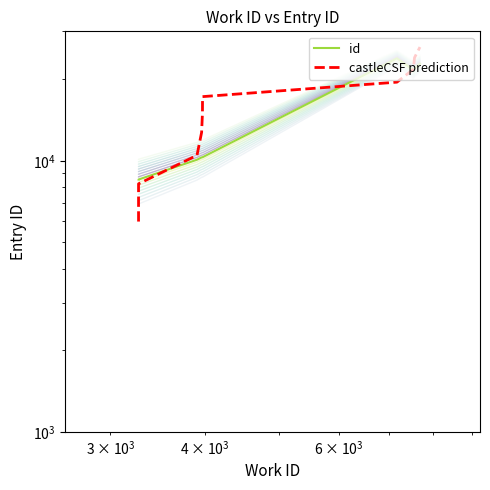

What is the value of the castleCSF prediction point at the 9th from the left?

23995.9